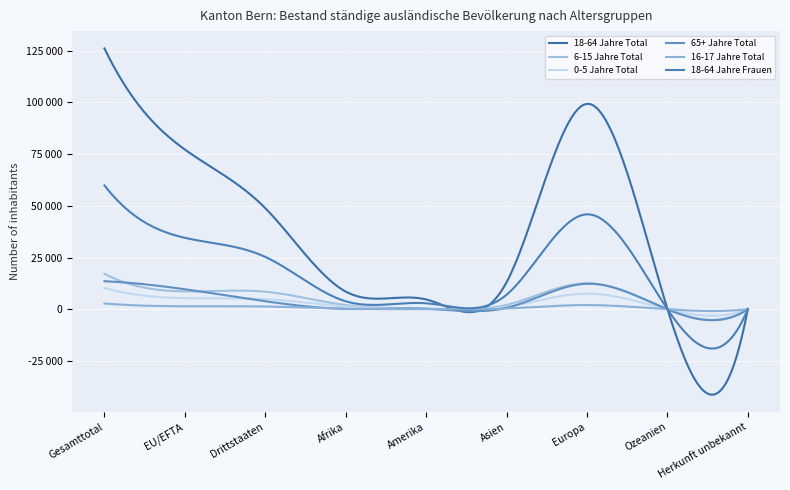

At which category does 6-15 Jahre Total reach its first local valley?

Amerika